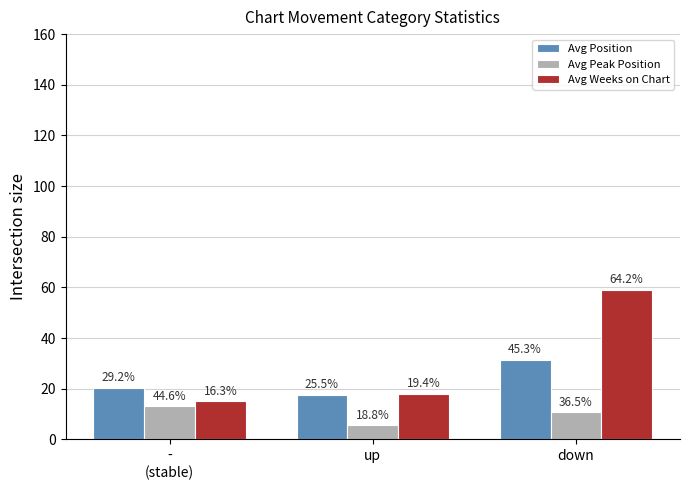

What is the difference between the maximum and minimum values in the Avg Position series?

13.7